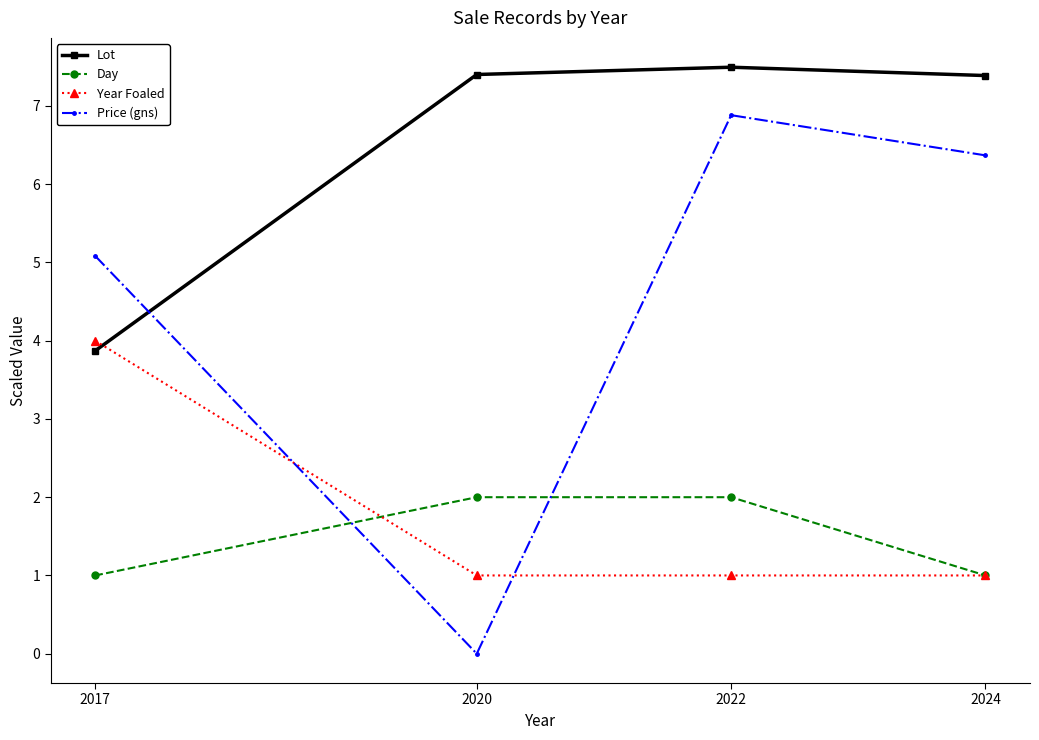

What is the average value of the Price (gns) series?

4.6